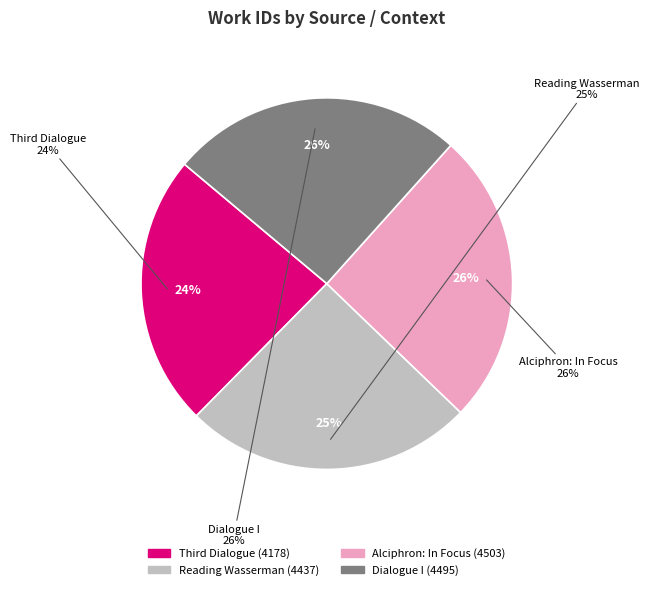

To the nearest percent, what percentage of the pie is Reading Wasserman?

25%